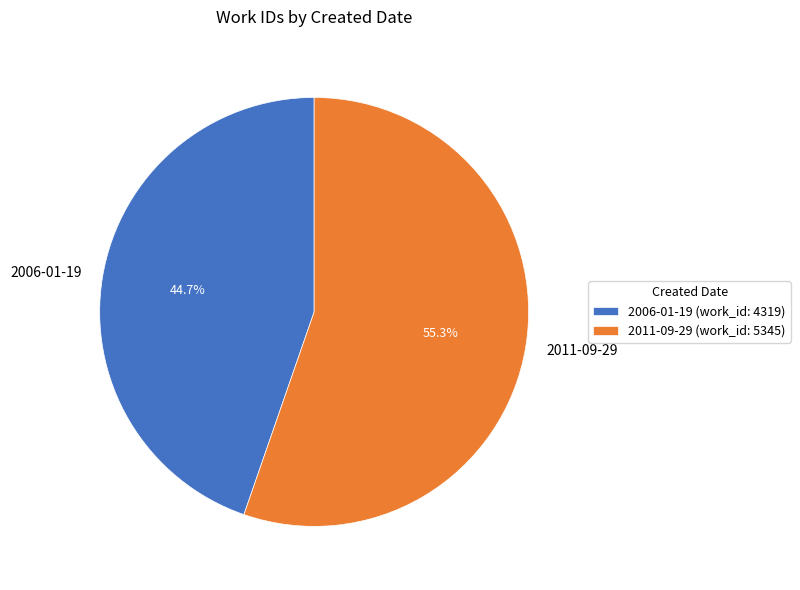

Rank the categories by value from highest to lowest.

2011-09-29, 2006-01-19